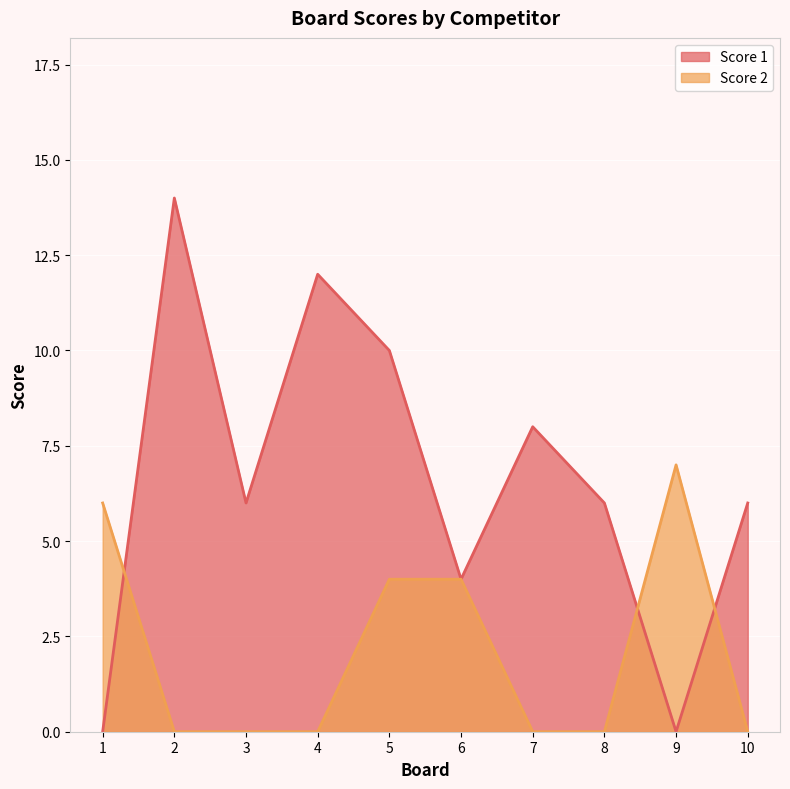

What is the maximum value for Score 2?

7